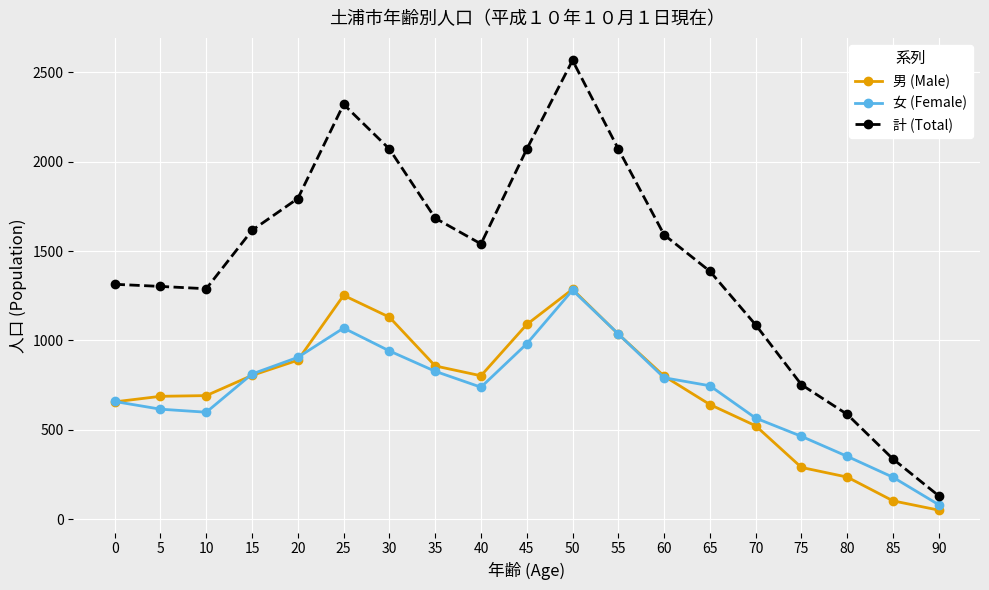

How many values in the 女 (Female) series are below 746?

9